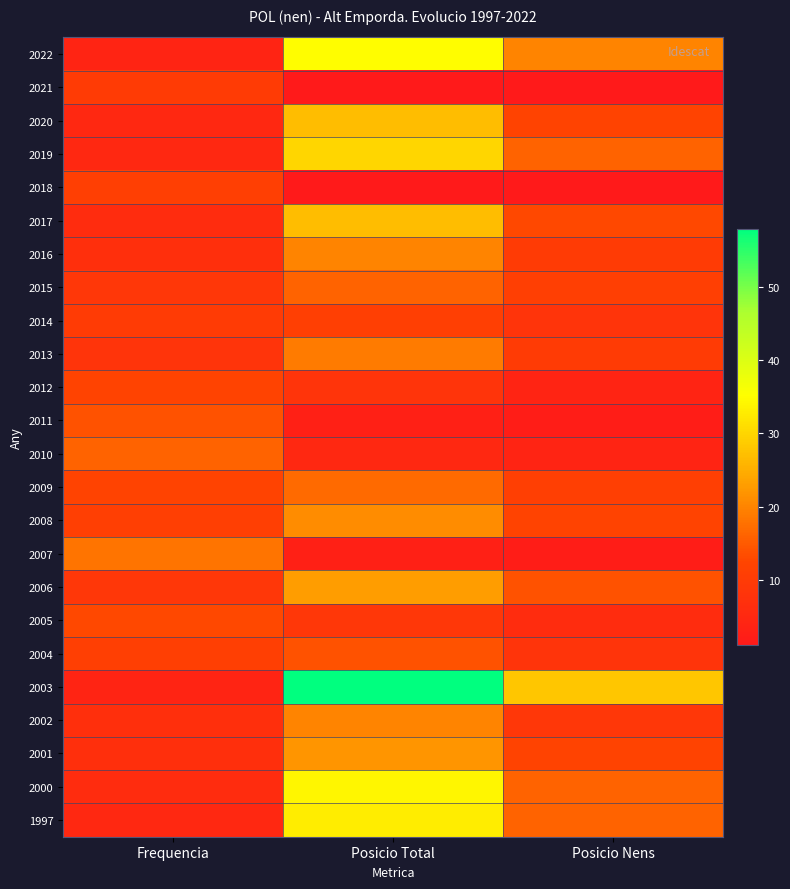

What is the spread (max minus min) of values at Posicio Total?

57